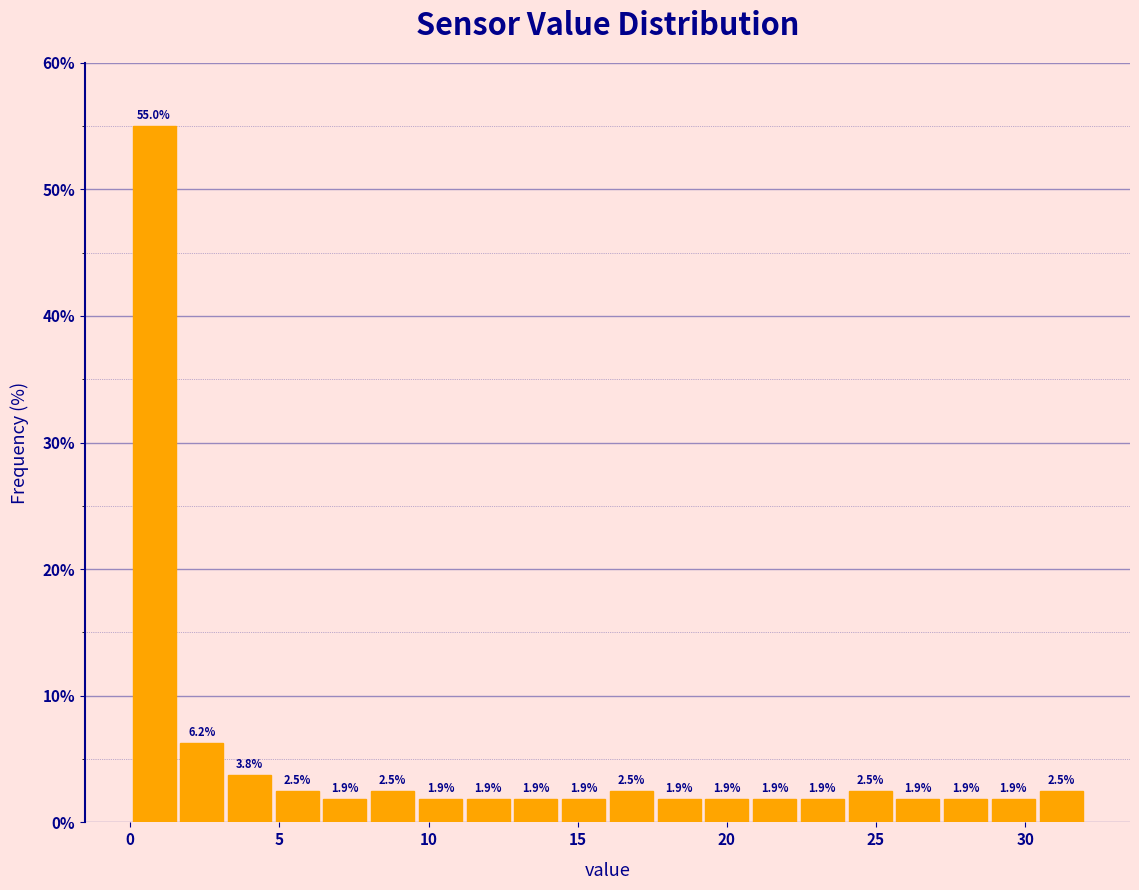

Around what value on the x-axis is the tallest bar? Give the approximate position of its centre, as read against the axis.

1.0